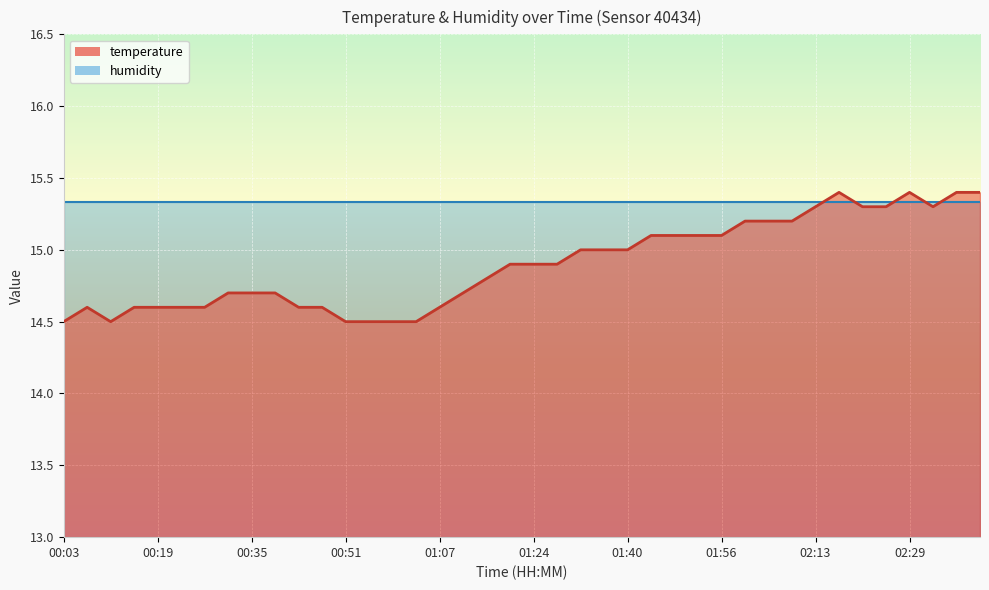

What is the ratio of the value at 01:15 to the value at 02:21?

1.0